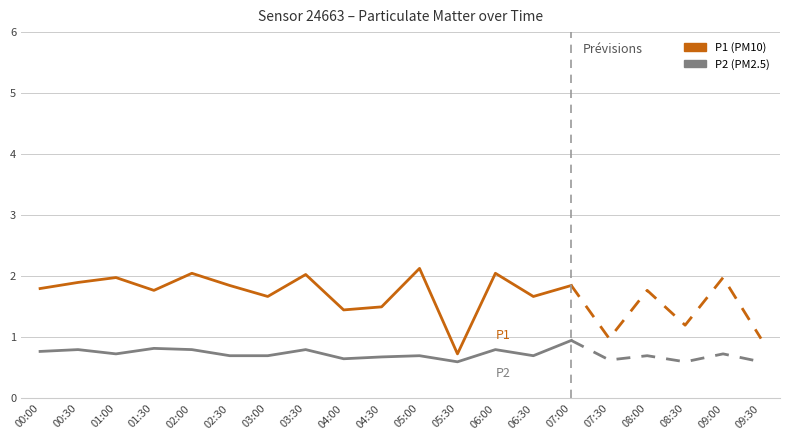

True or false: P2 and P1 cross at least once.

False